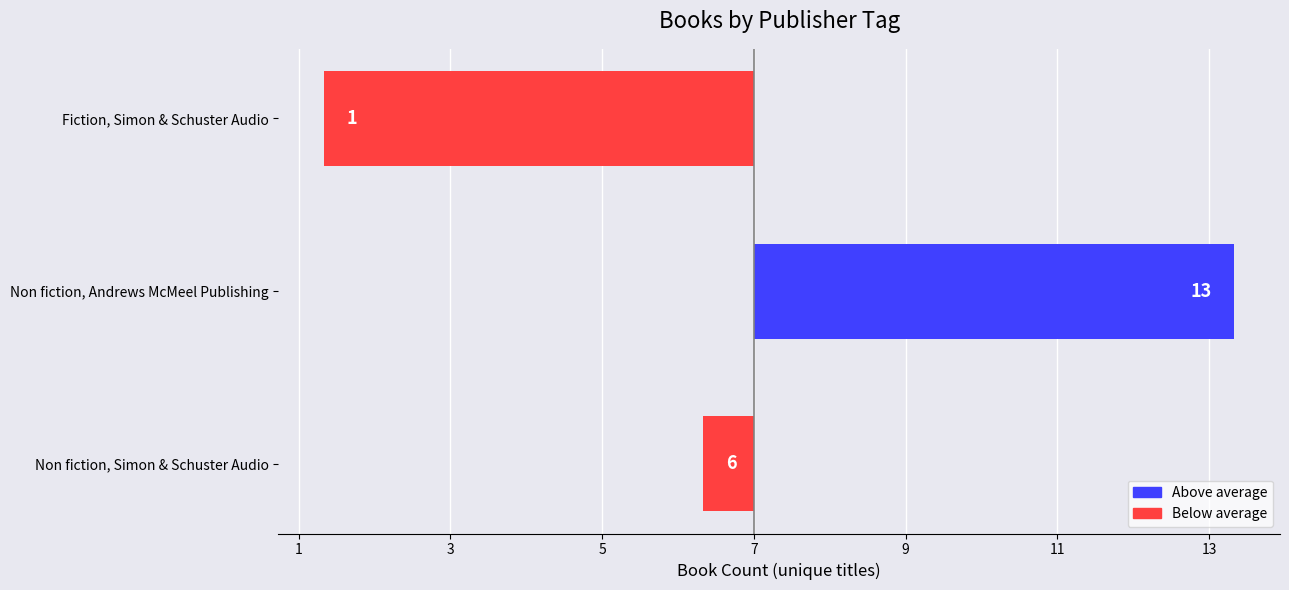

Are the bars horizontal?

Yes